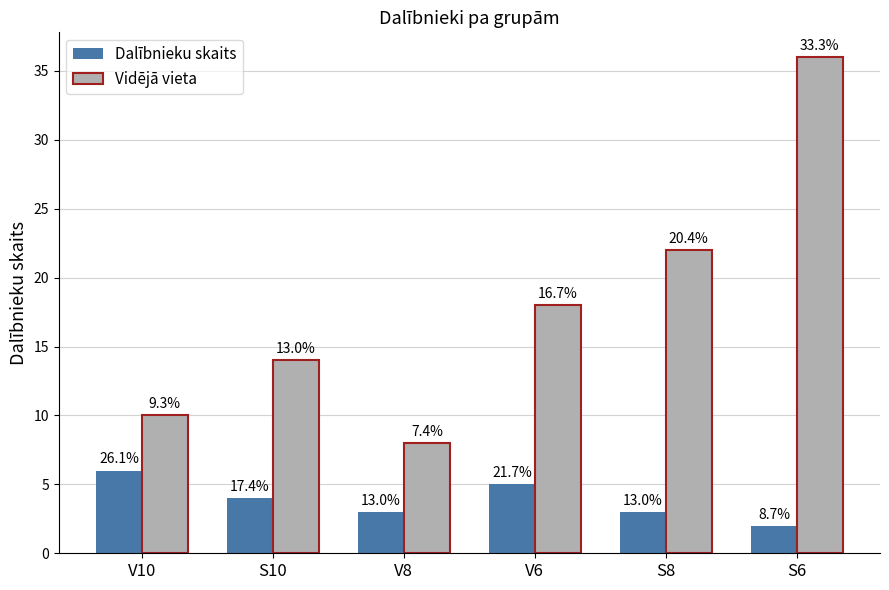

Reading left to right, what are all the values shown in this chart?

Dalībnieku skaits: 6	4	3	5	3	2
Vidējā vieta: 10	14	8	18	22	36